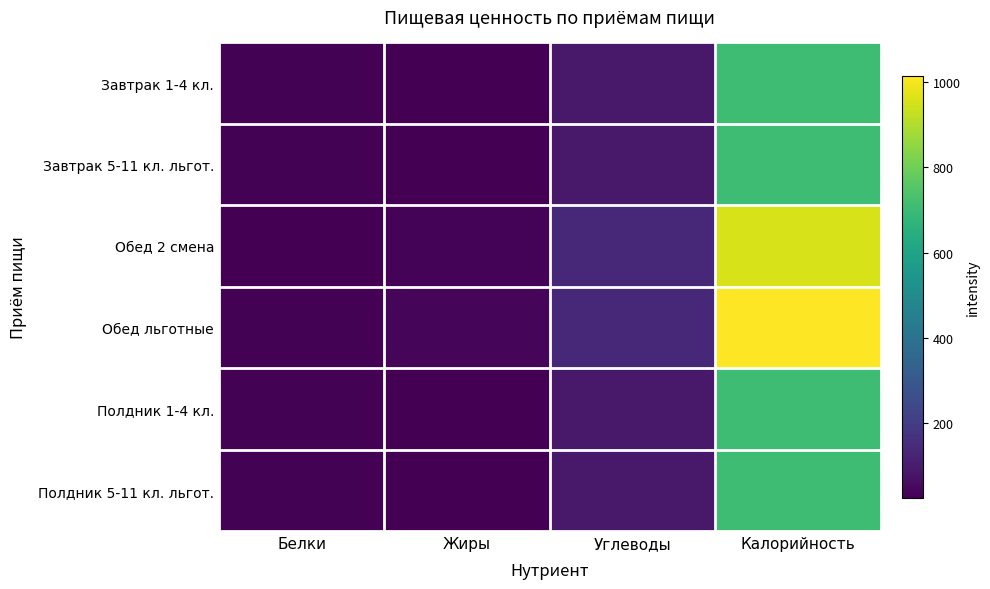

Which category has the highest value across all series?

Калорийность